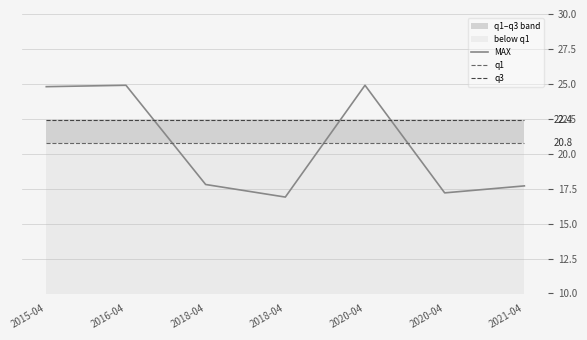

True or false: q3 and q1 intersect in this chart.

False